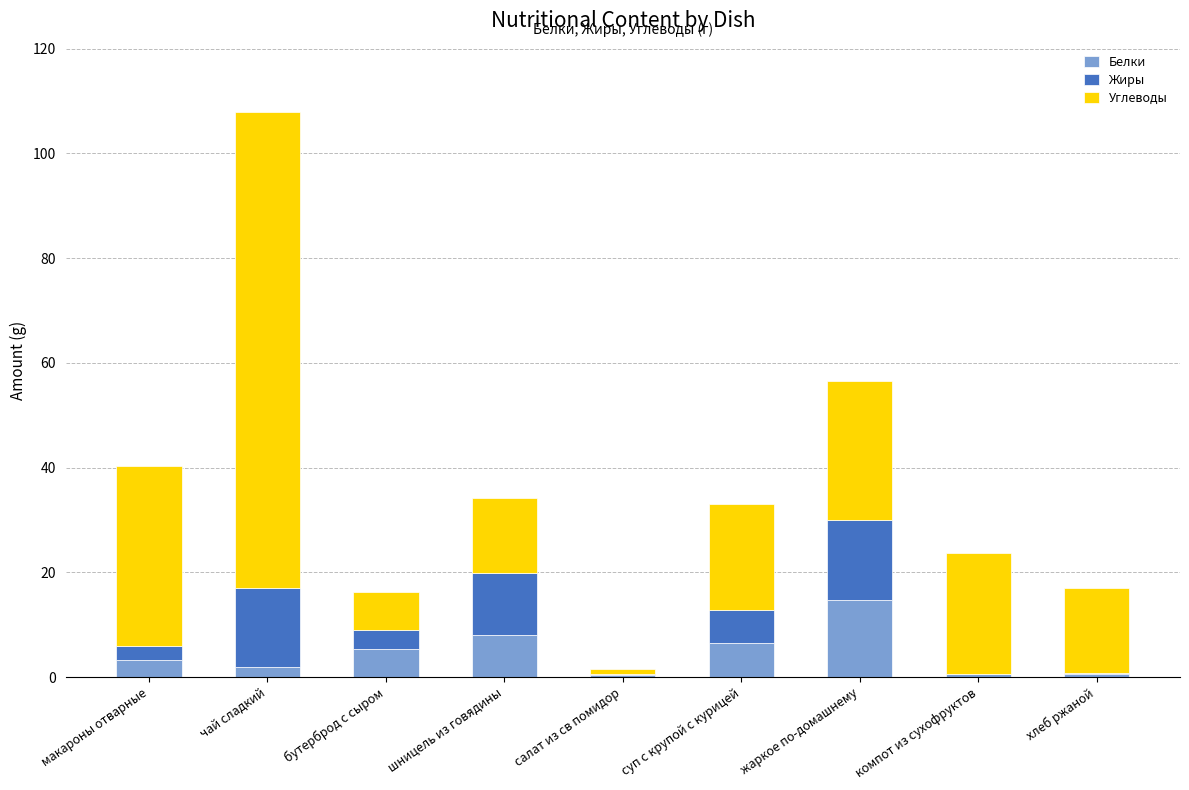

The Белки series shows 8.1 at шницель из говядины. True or false?

True